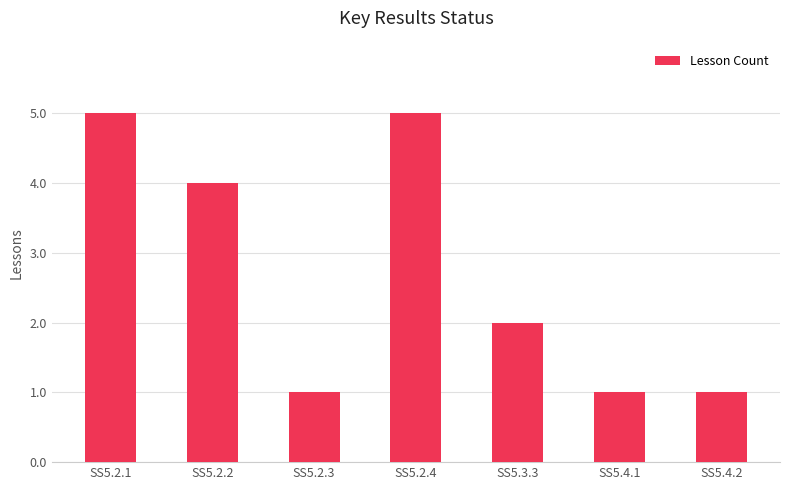

Which has a higher value, SS5.4.2 or SS5.2.2?

SS5.2.2